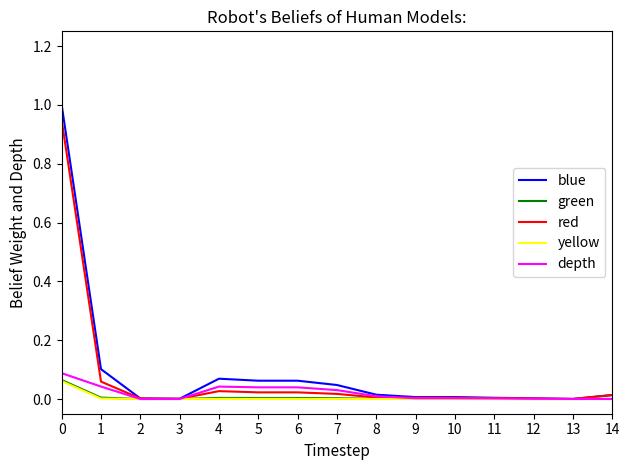

The value of depth at 8 is 0.0. True or false?

True